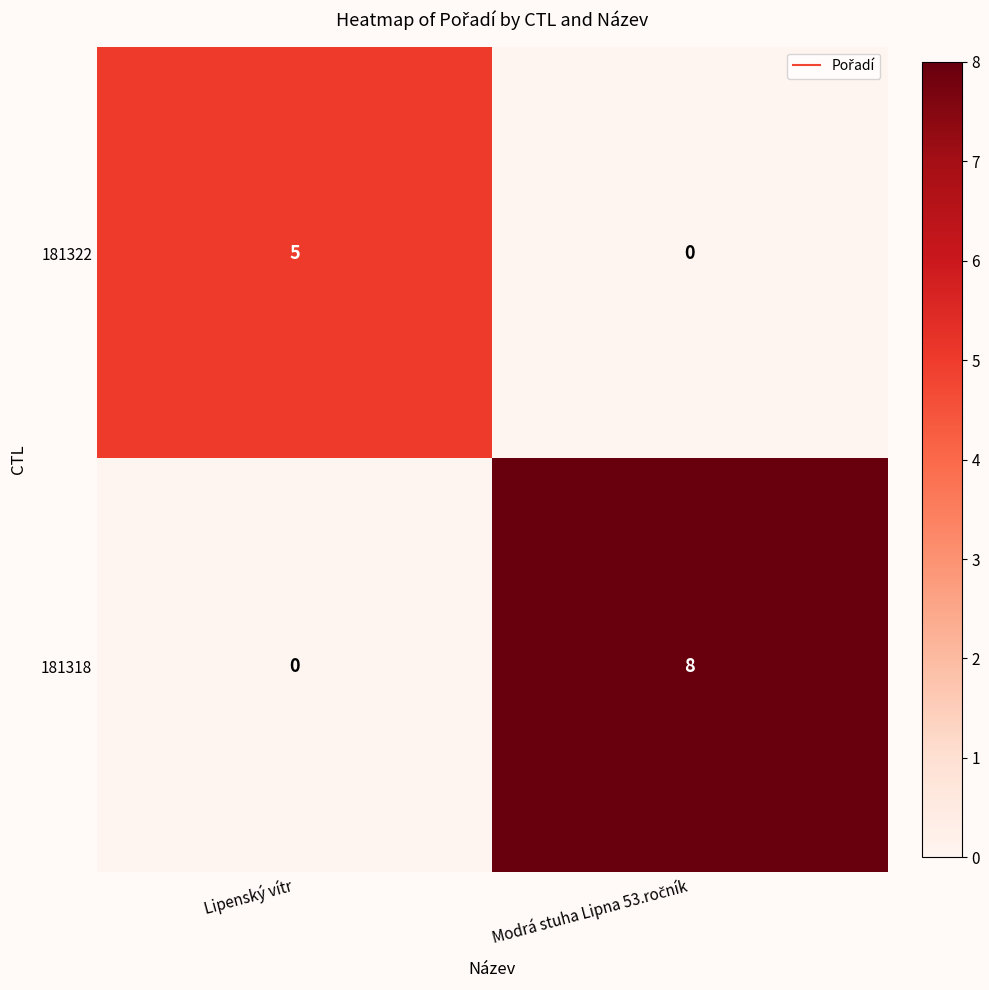

How many values in 181318 are above zero?

1